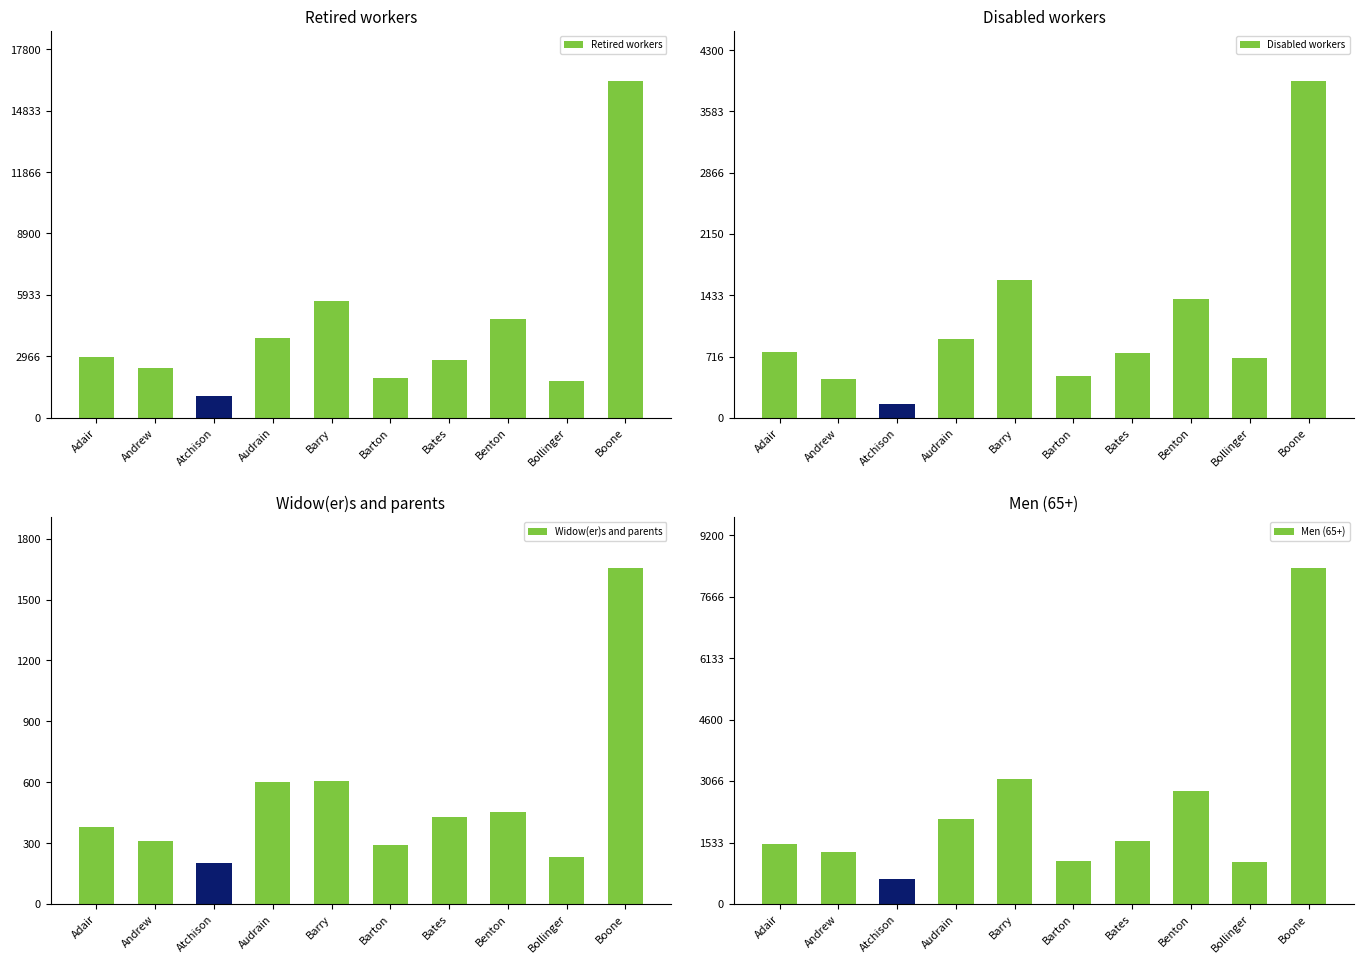

Rank the series at Boone from lowest to highest value.

Widow(er)s and parents, Disabled workers, Men (65+), Retired workers